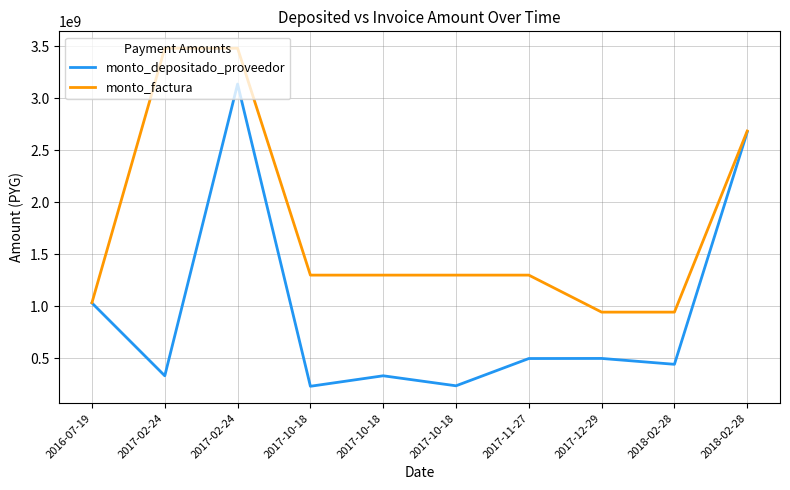

At which category is the sum across all series the highest?

2017-02-24